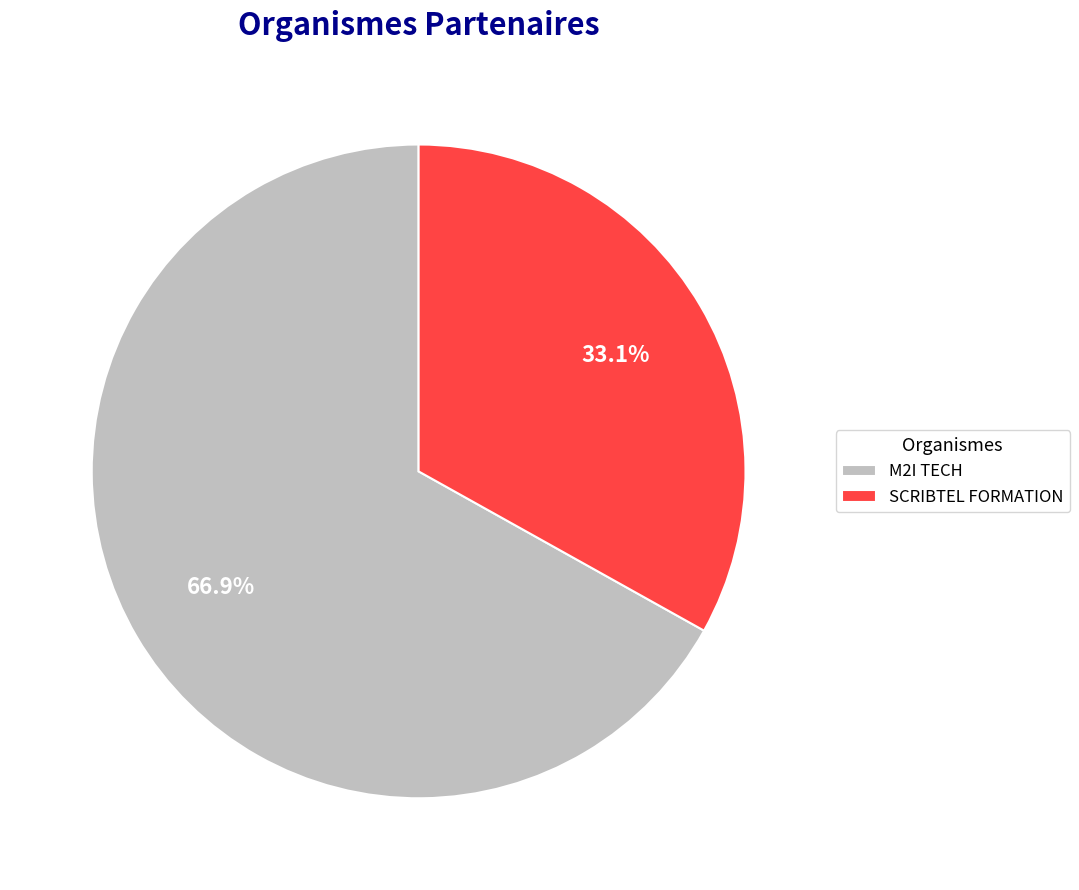

Rank the categories by value from highest to lowest.

M2I TECH, SCRIBTEL FORMATION